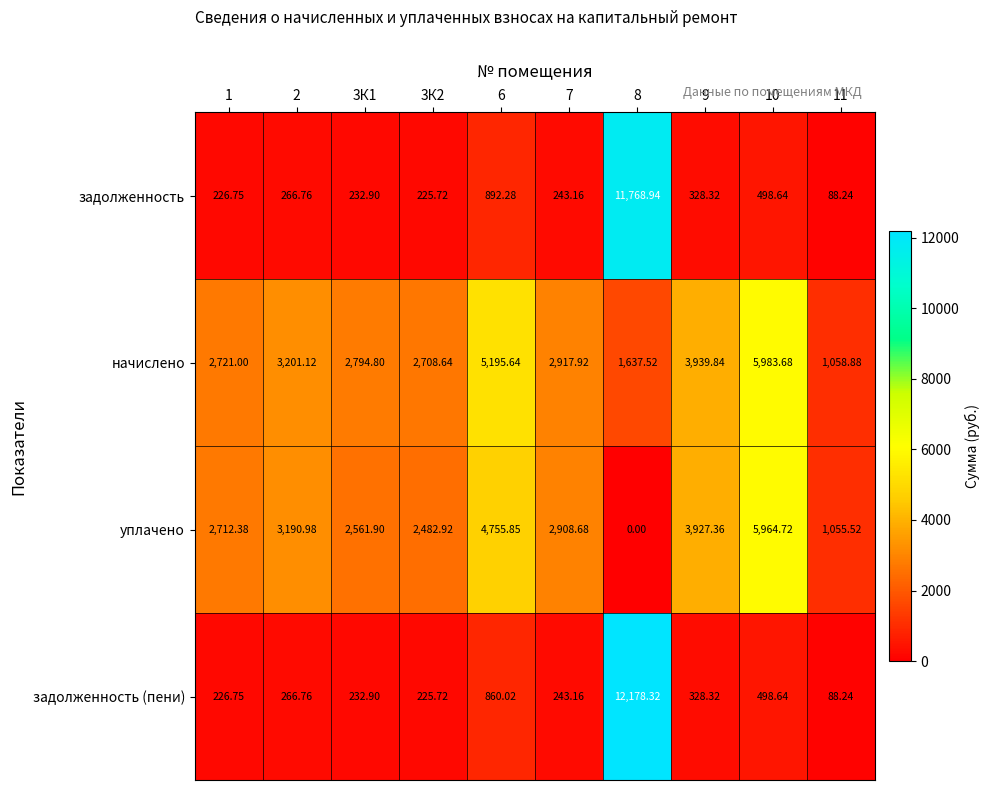

Which series has the widest spread of values?

задолженность (пени)